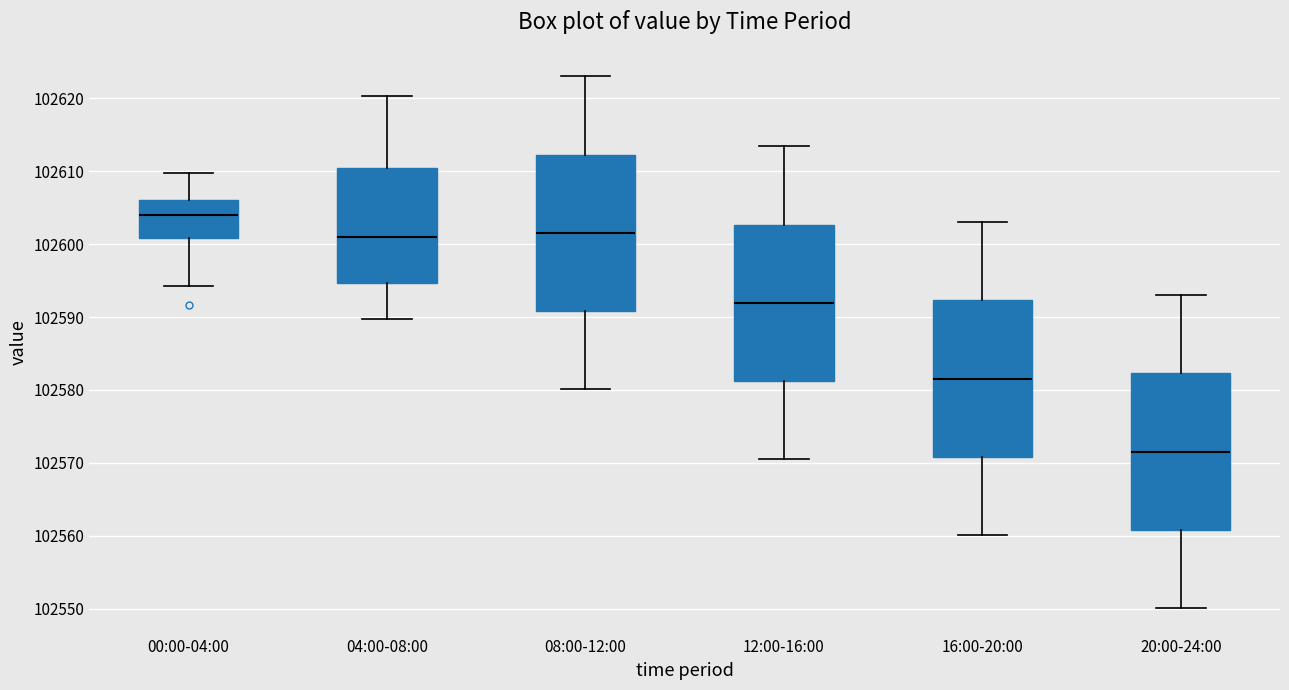

Where is the lower edge of the box for 08:00-12:00 on the y-axis? The values are not printed on the chart, so give them approximately, as read against the axis.

102591